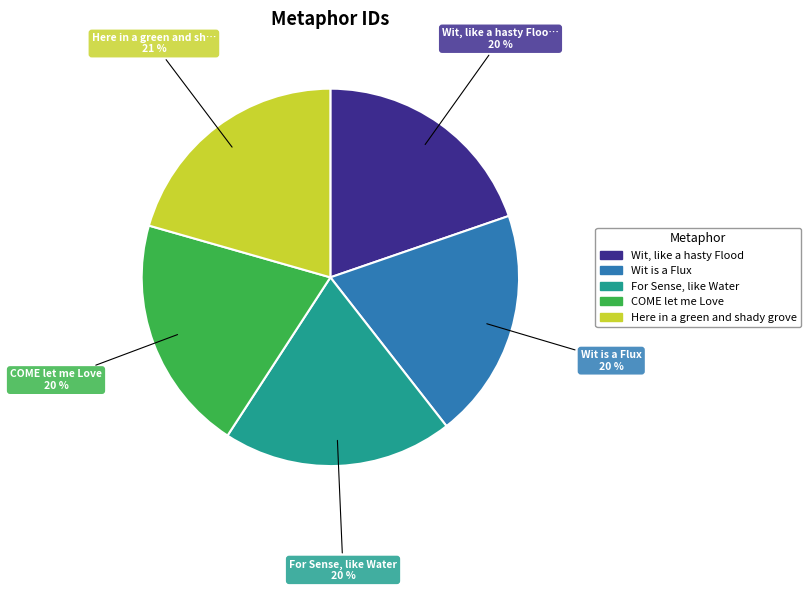

Combined, do For Sense, like Water and Wit is a Flux account for over 50%?

No